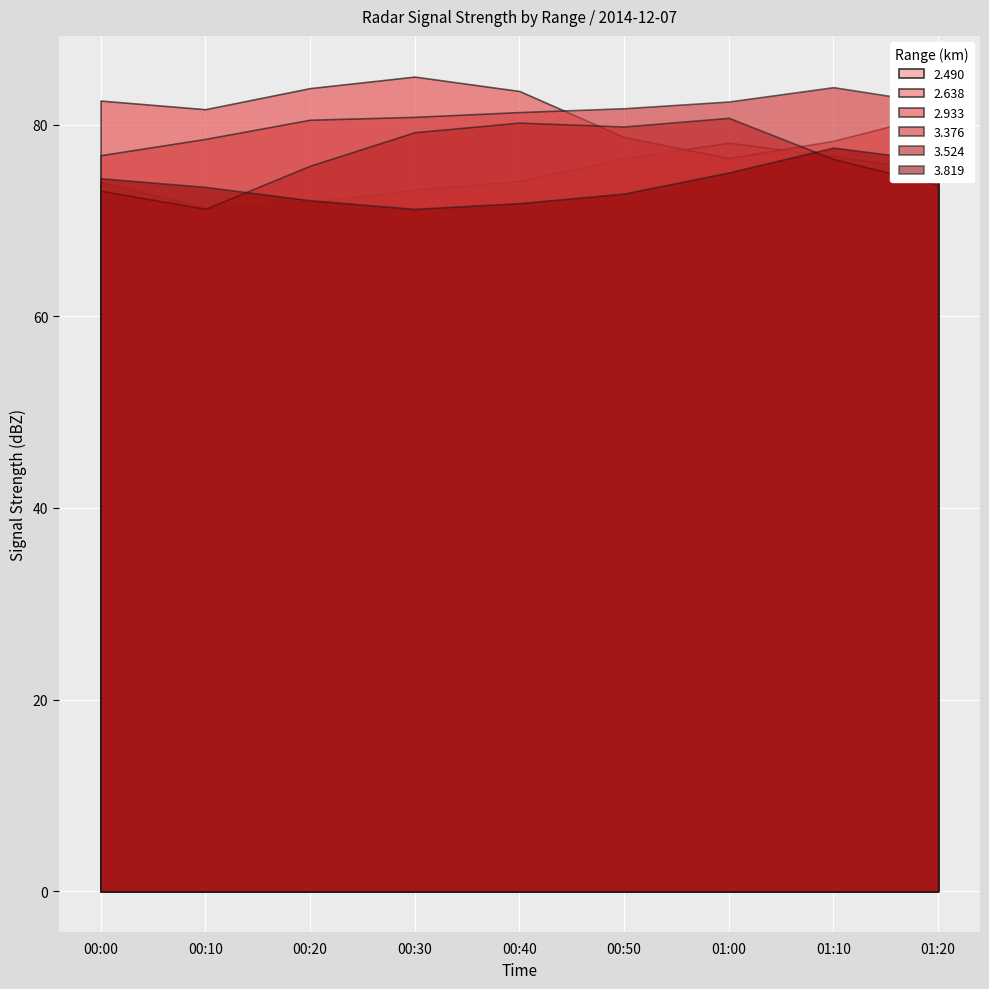

Where is the first local minimum for 3.819?

2014/12/07 00:30